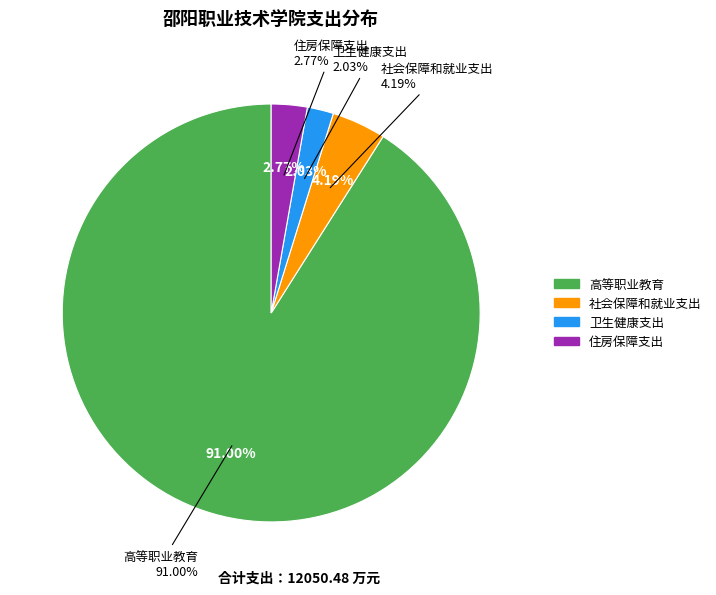

How many segments does this pie chart have?

4